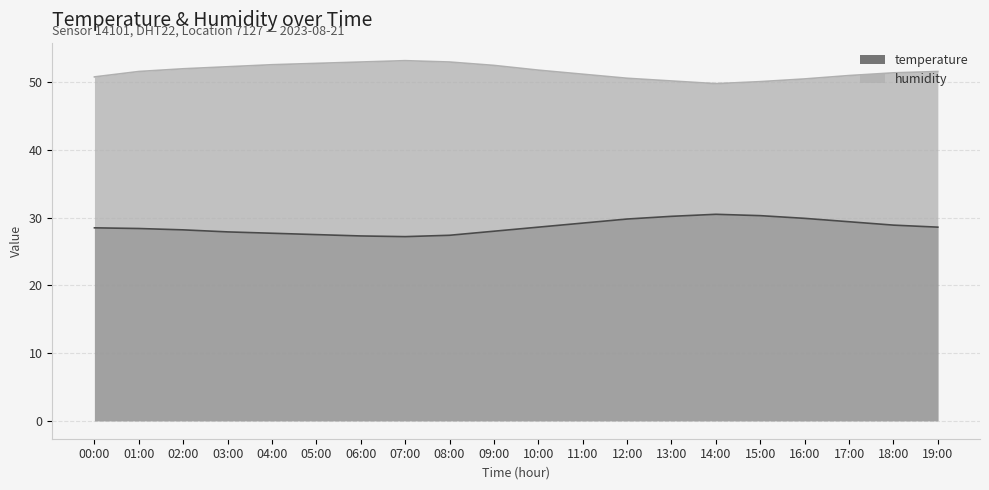

At which label does humidity reach its peak?

07:00